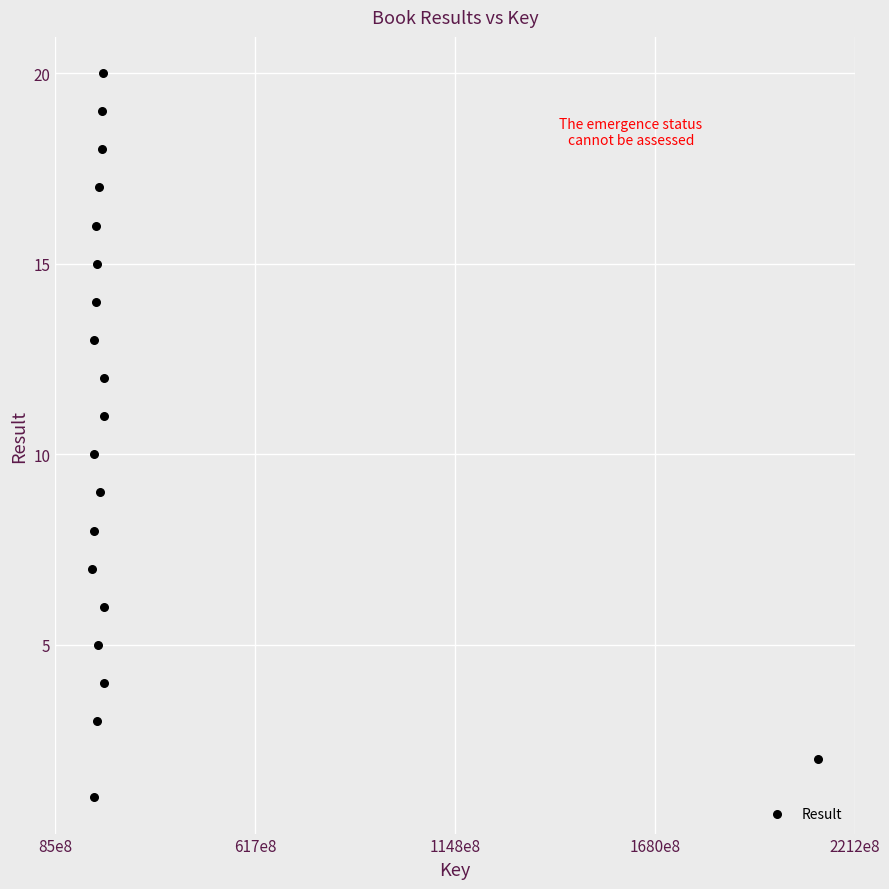

What is the range of X values (max minus min)?

1933206166